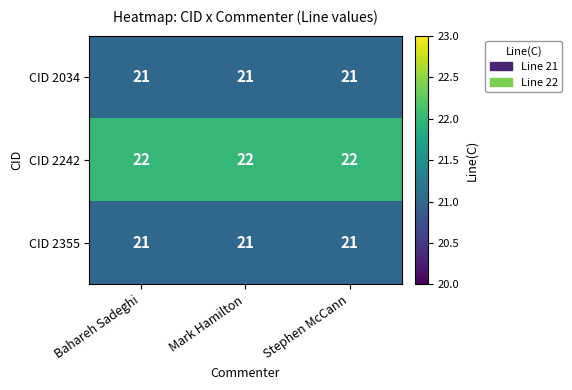

True or false: CID 2242 has a value of 36 at Bahareh Sadeghi.

False